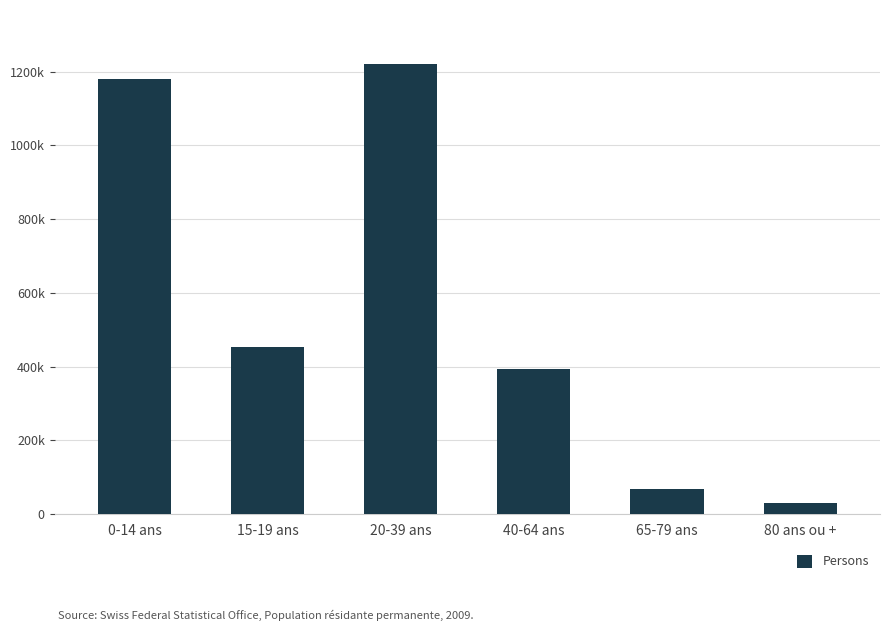

Which has a higher value, 15-19 ans or 40-64 ans?

15-19 ans